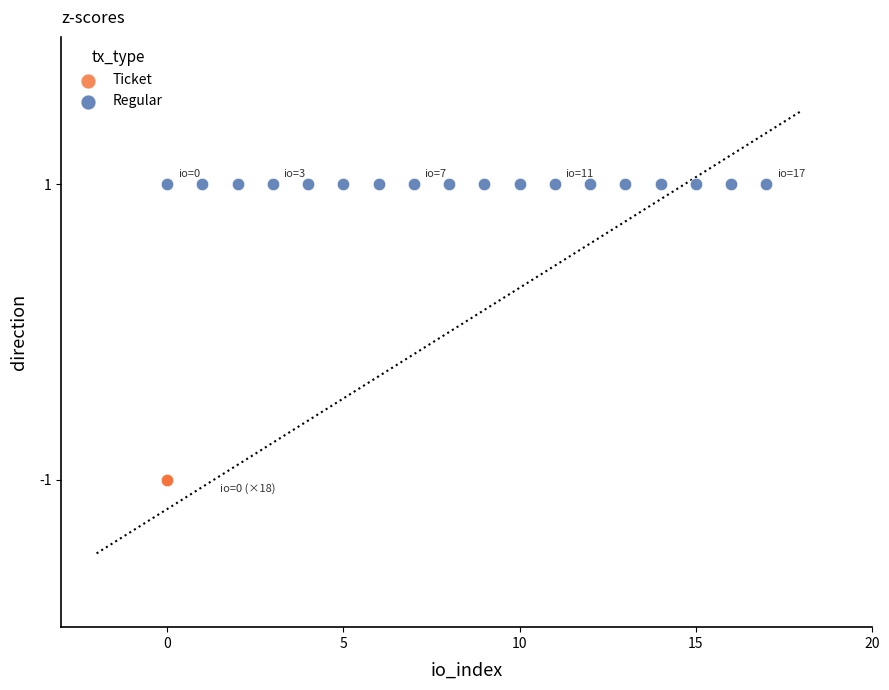

Which series contains the highest Y value?

Regular